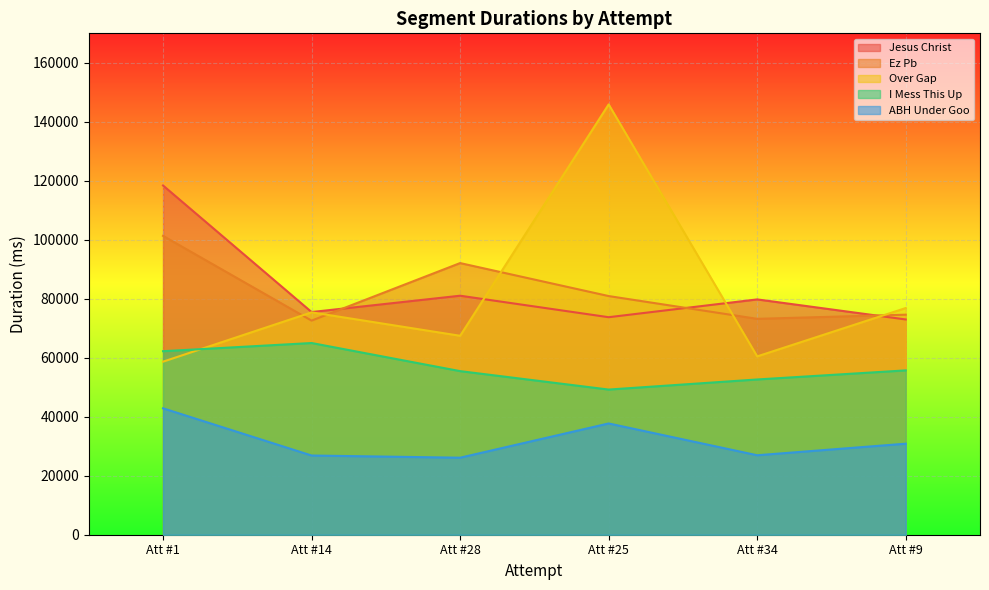

The value of ABH Under Goo at Att #34 is 14866. True or false?

False